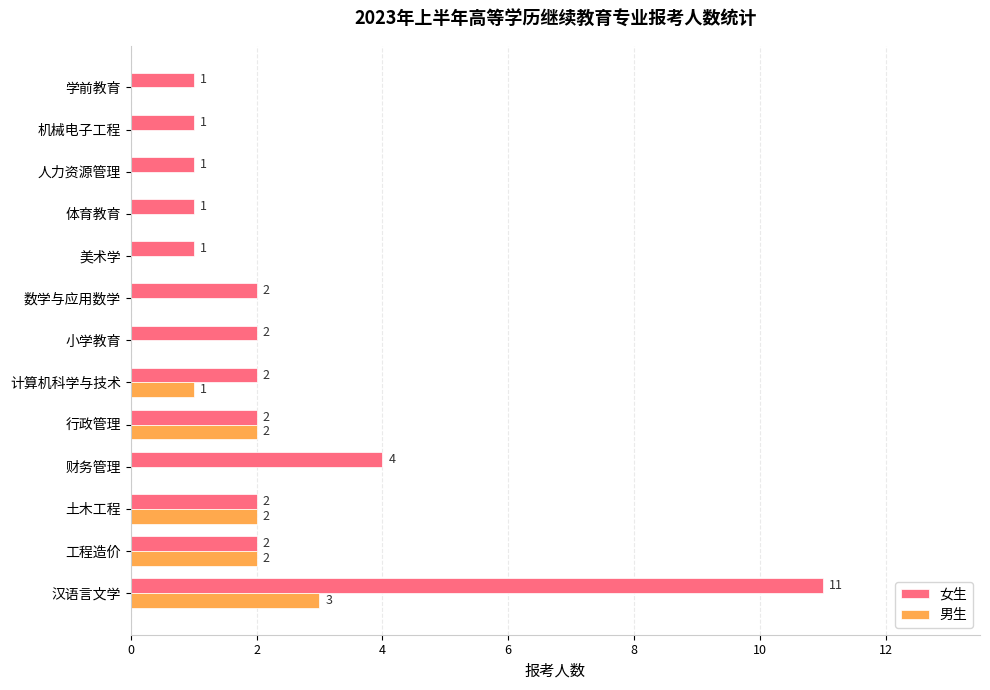

What is the maximum value shown in the chart?

11